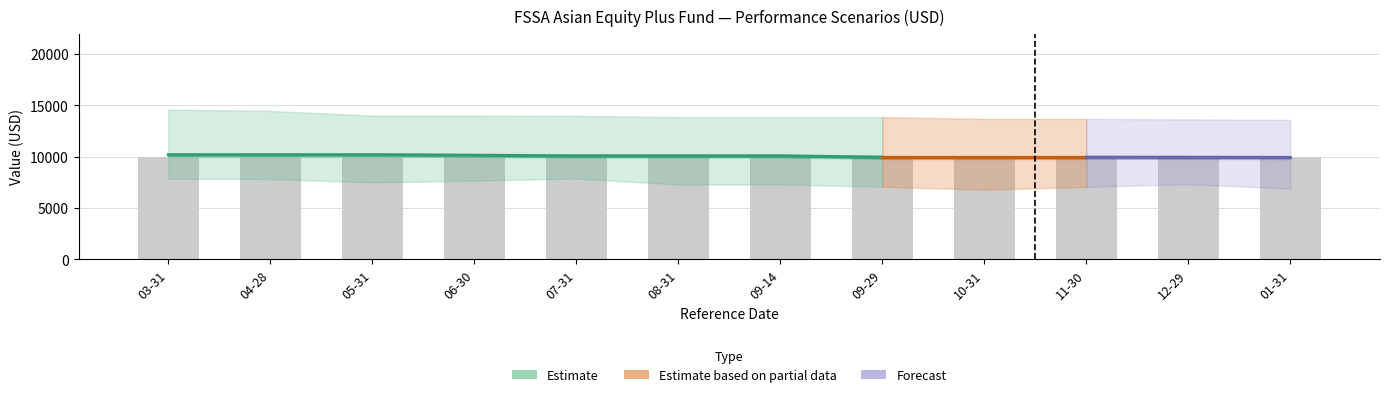

Reading left to right, transcribe all the data shown in this chart.

Unfavourable Value RHP: 2023-03-31=7860	2023-04-28=7830	2023-05-31=7500	2023-06-30=7670	2023-07-31=7880	2023-08-31=7290	2023-09-14=7300	2023-09-29=7080	2023-10-31=6790	2023-11-30=7060	2023-12-29=7330	2024-01-31=6890
Moderate Value RHP: 2023-03-31=14600	2023-04-28=14460	2023-05-31=14010	2023-06-30=14010	2023-07-31=13980	2023-08-31=13860	2023-09-14=13860	2023-09-29=13860	2023-10-31=13690	2023-11-30=13690	2023-12-29=13640	2024-01-31=13590
Moderate Value 1 Year: 2023-03-31=10190	2023-04-28=10190	2023-05-31=10190	2023-06-30=10140	2023-07-31=10080	2023-08-31=10080	2023-09-14=10080	2023-09-29=9950	2023-10-31=9950	2023-11-30=9950	2023-12-29=9940	2024-01-31=9930
Investment Amount: 2023-03-31=10000	2023-04-28=10000	2023-05-31=10000	2023-06-30=10000	2023-07-31=10000	2023-08-31=10000	2023-09-14=10000	2023-09-29=10000	2023-10-31=10000	2023-11-30=10000	2023-12-29=10000	2024-01-31=10000